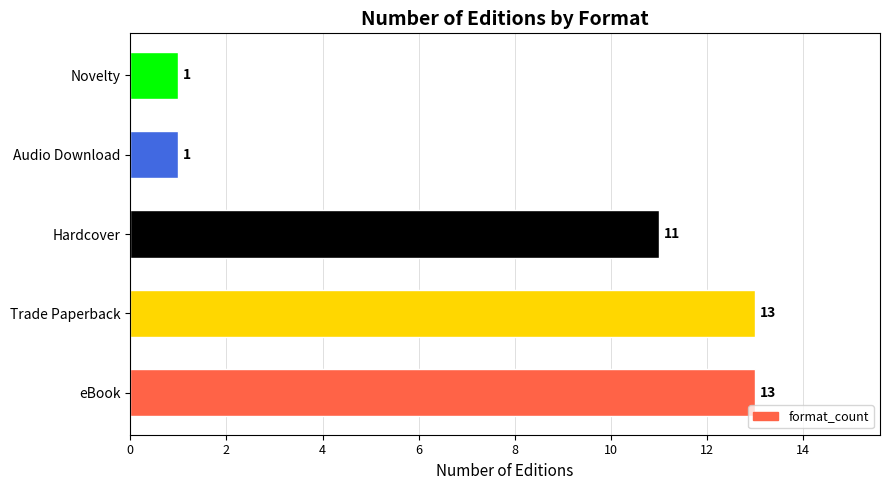

Are the bars horizontal?

Yes